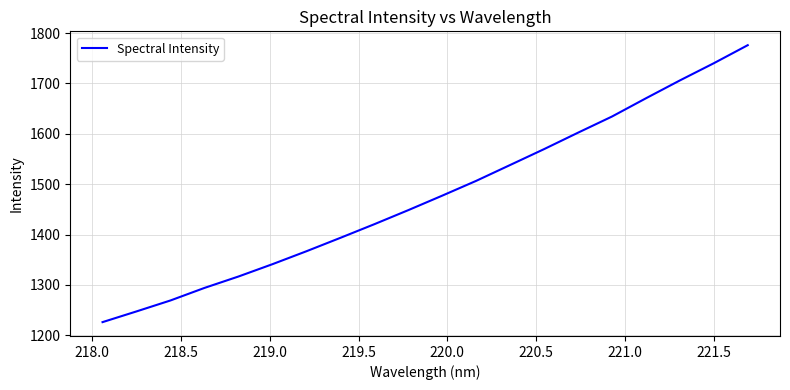

How many lines are shown in the chart?

1